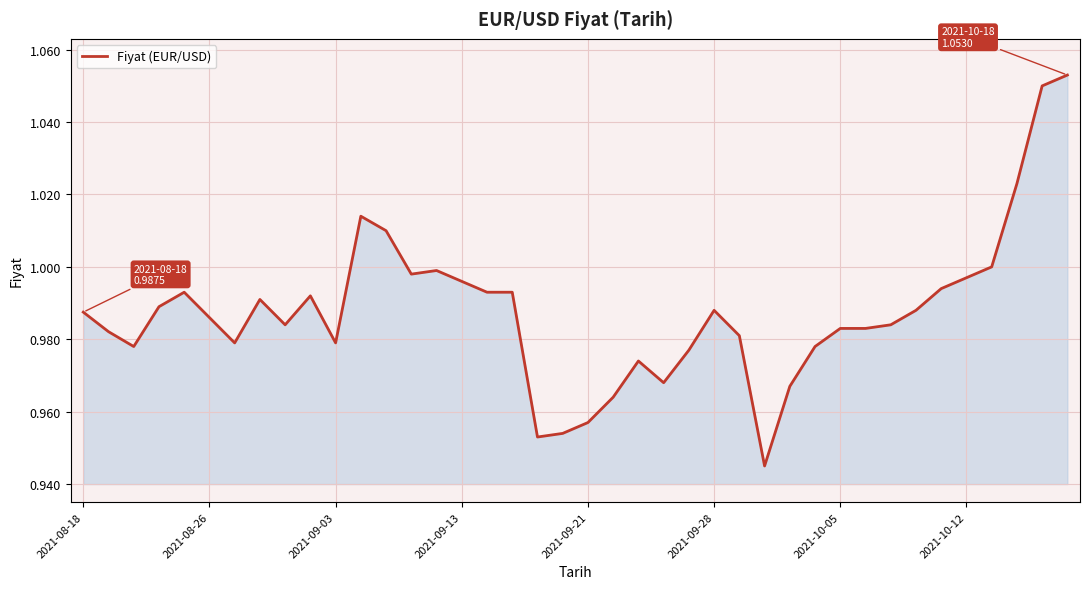

The value at 2021-09-03 is 1.4. True or false?

False